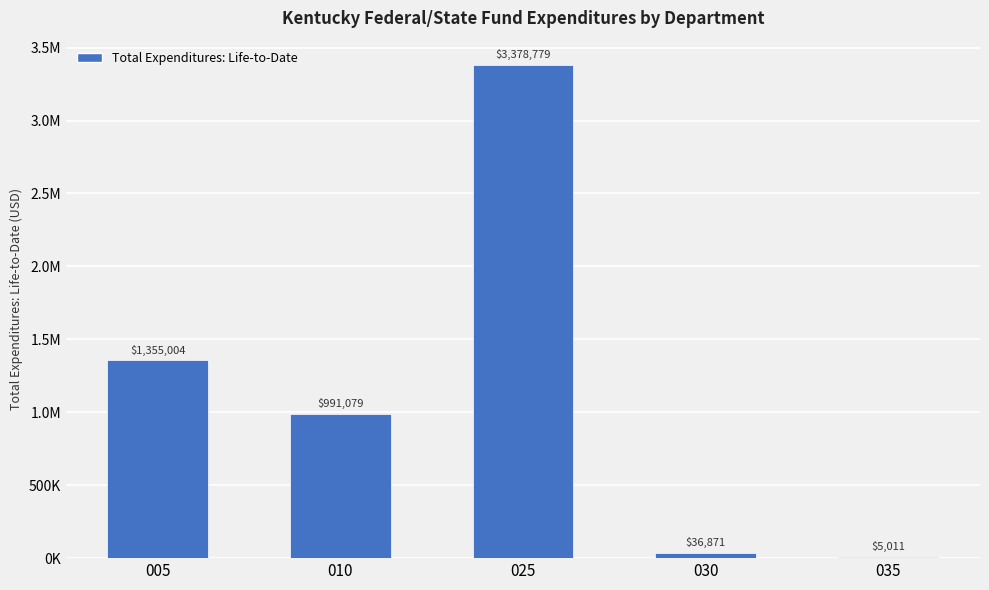

Which has a higher value, 035 or 005?

005